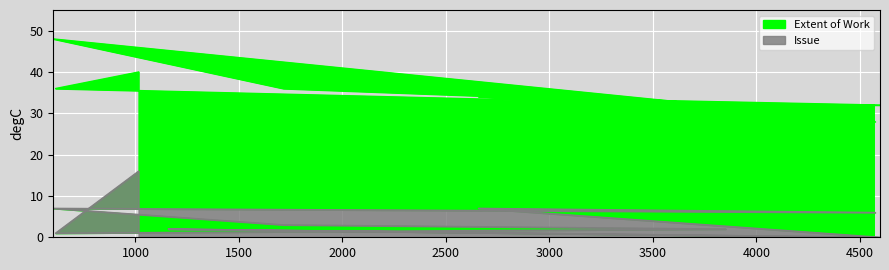

Which series has the largest total across all categories?

Extent of Work